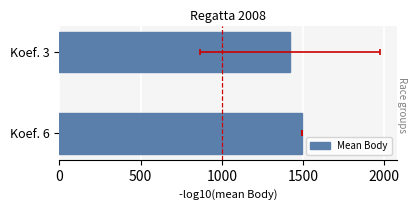

The chart shows a value of 2168.6 at 0. True or false?

False